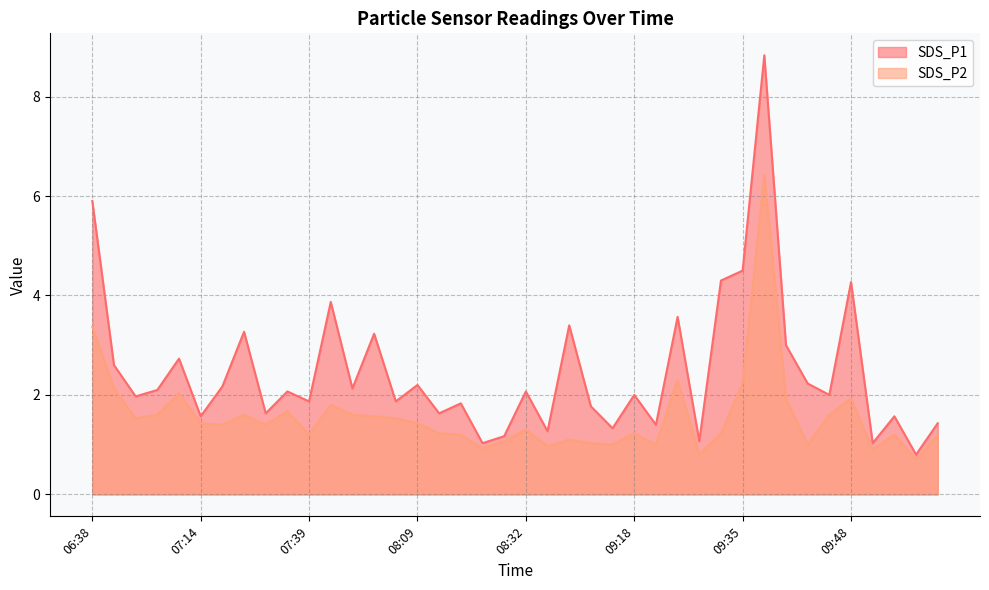

At how many categories does at least one series exceed 1?

39